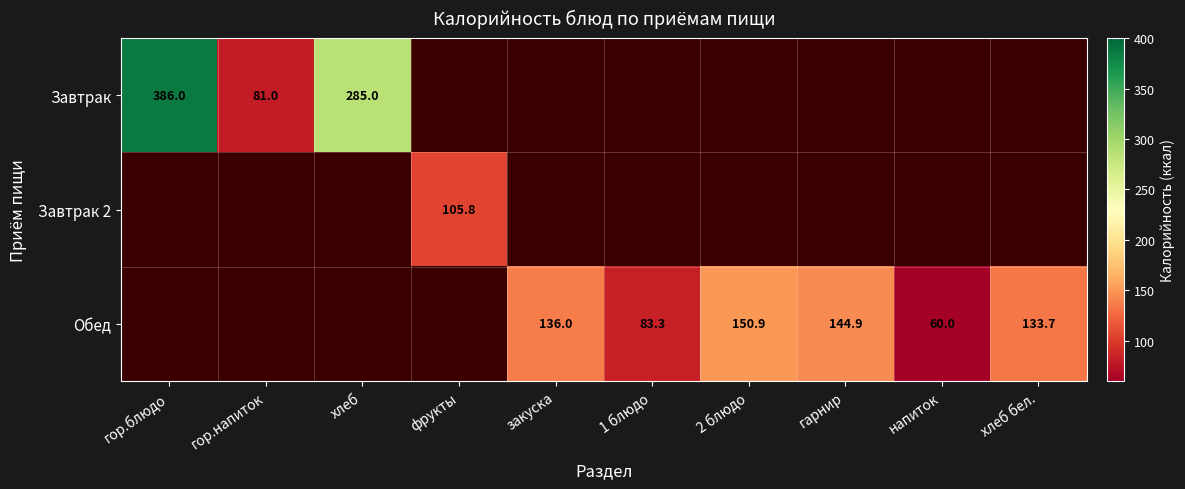

Count the number of data series in this chart.

3